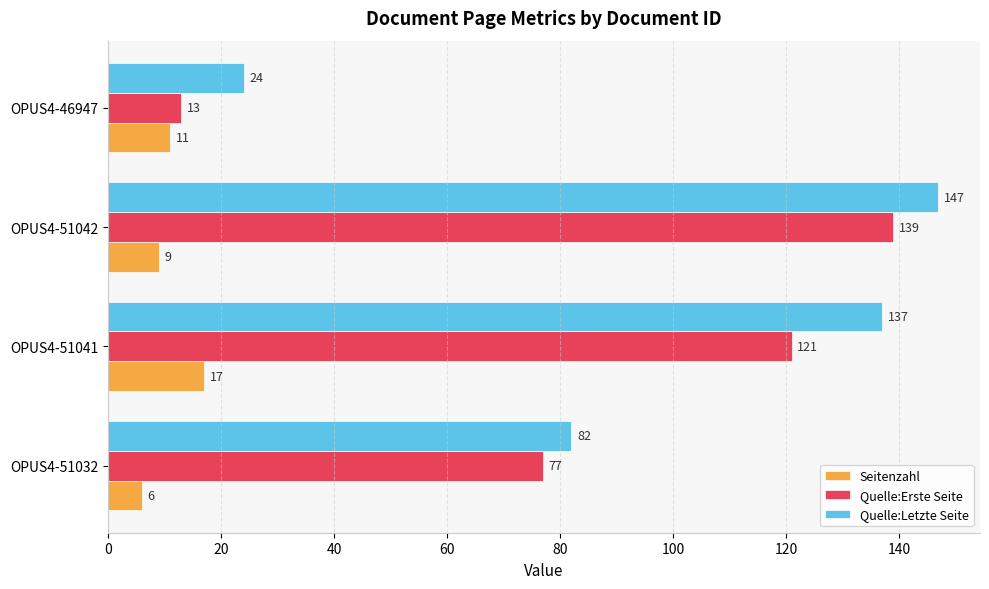

Which series has the largest range (max minus min)?

Quelle:Erste Seite